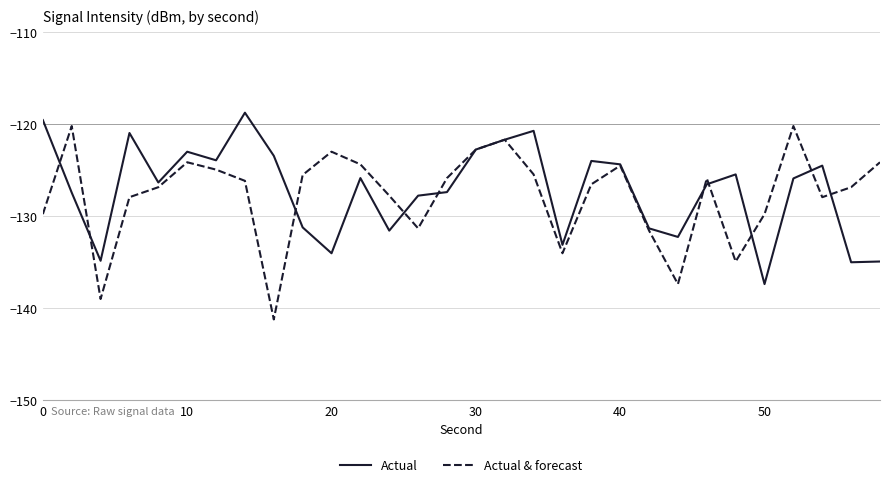

Which series has the widest spread of values?

Actual & forecast